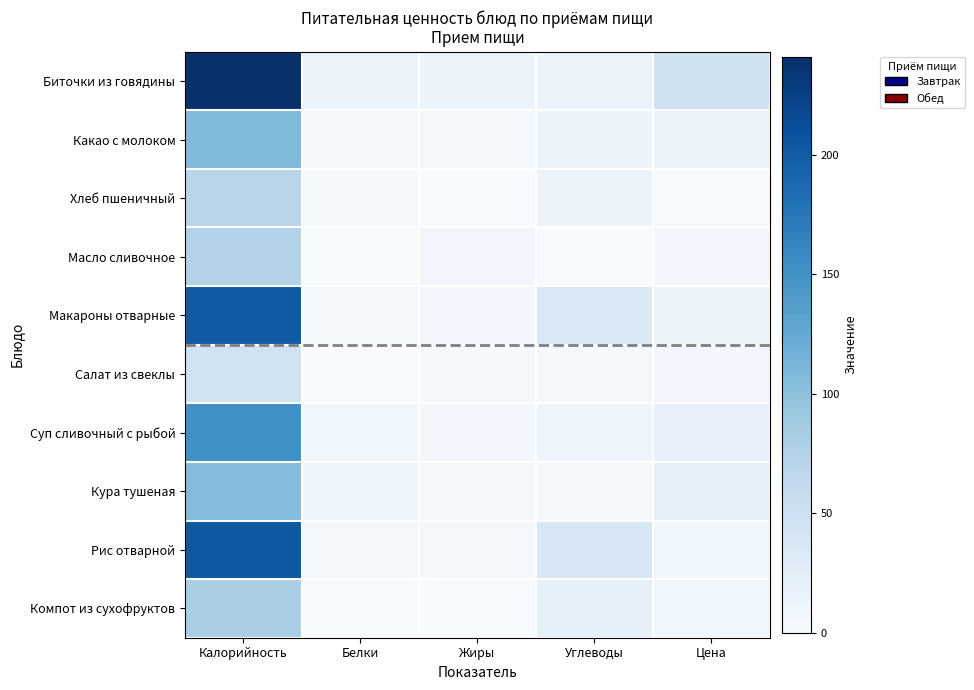

Count the number of data series in this chart.

10